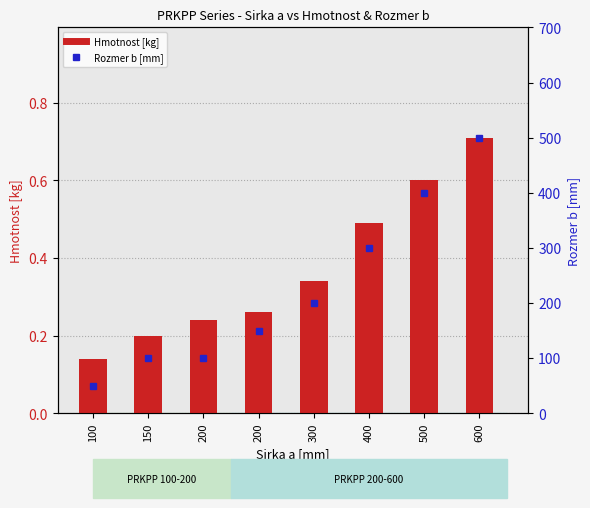

What is the sum of all Hmotnost [kg] values?

3.0